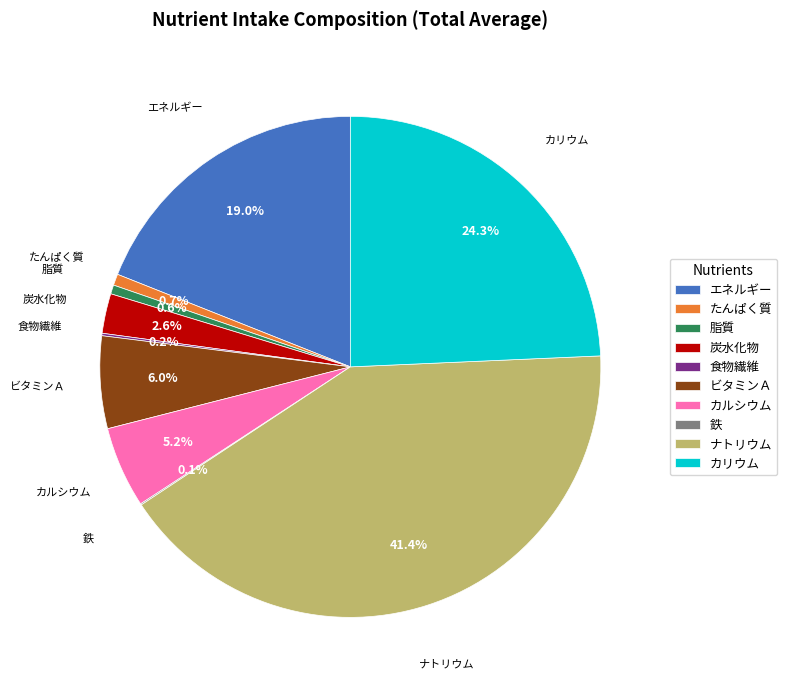

Which has a higher value, カリウム or カルシウム?

カリウム